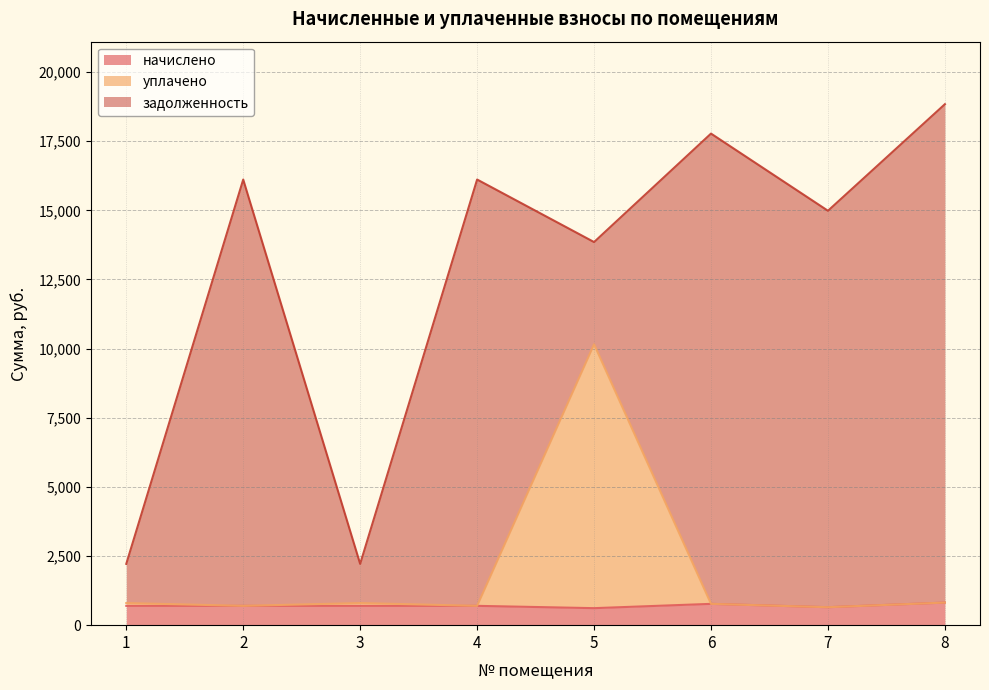

What is the minimum value for начислено?

614.9